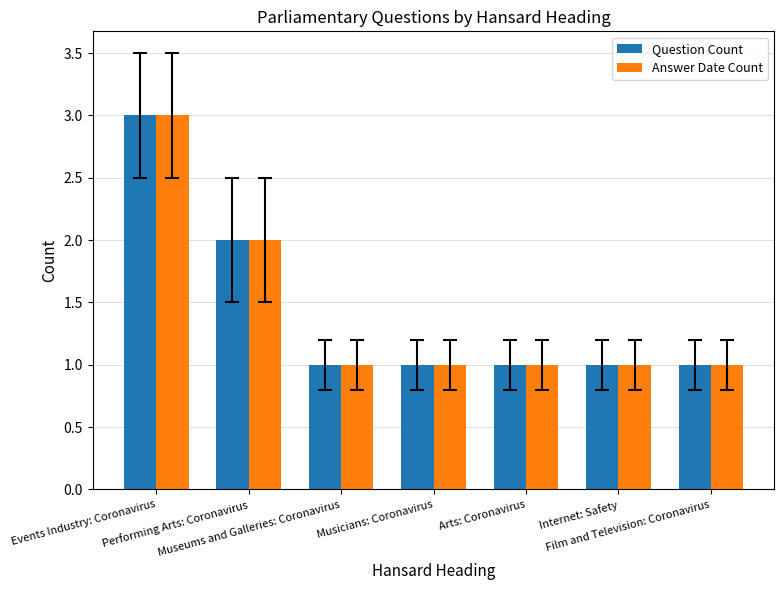

What is the maximum value for Question Count?

3